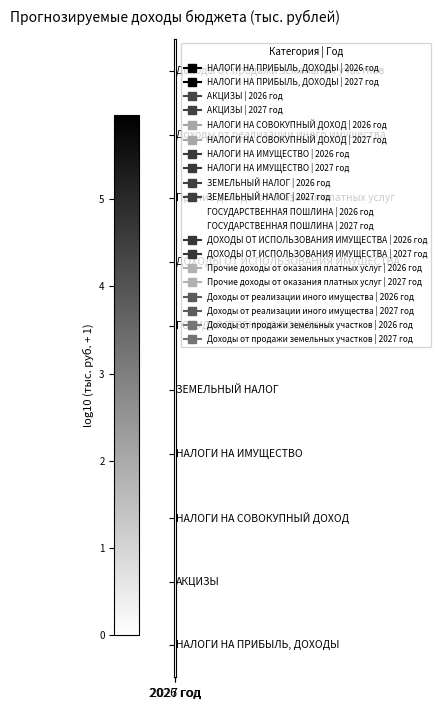

At which category is the sum across all series the highest?

2027 год